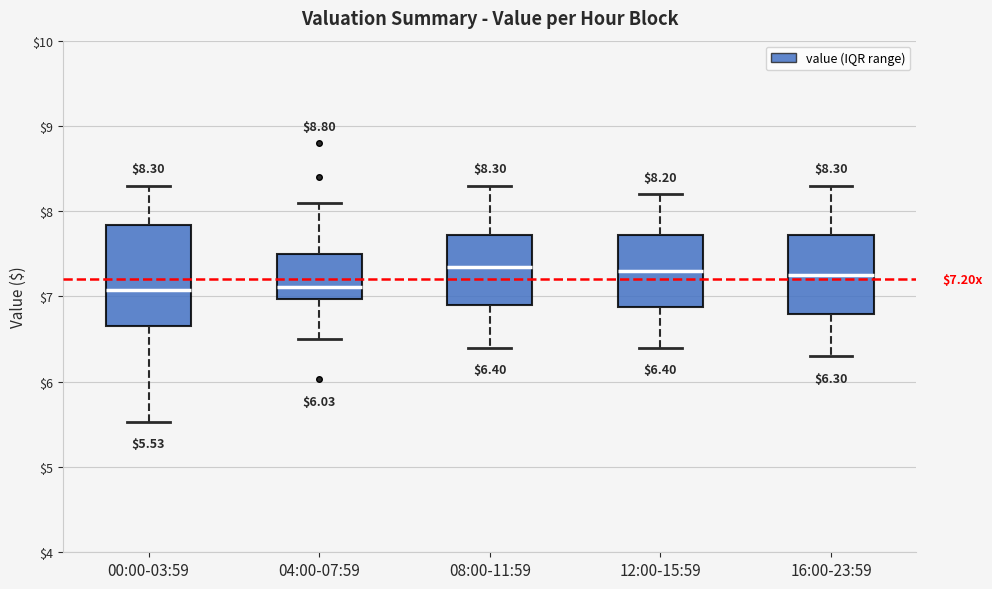

Which box is the tallest, from its lower edge to its upper edge?

00:00-03:59